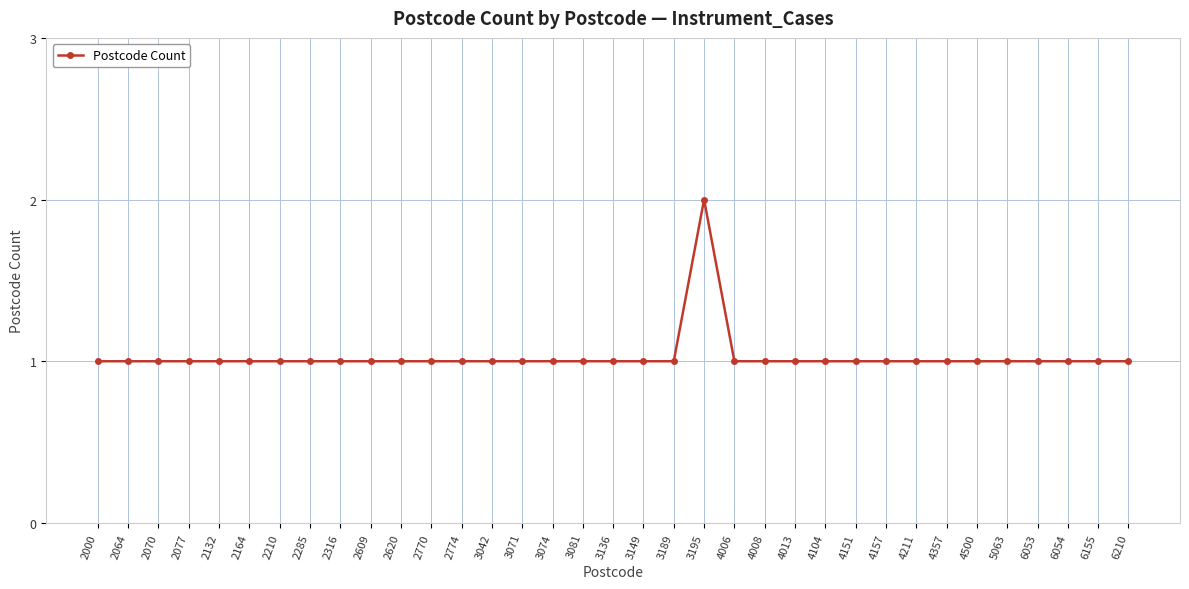

Is this an area chart (filled region under the line)?

No